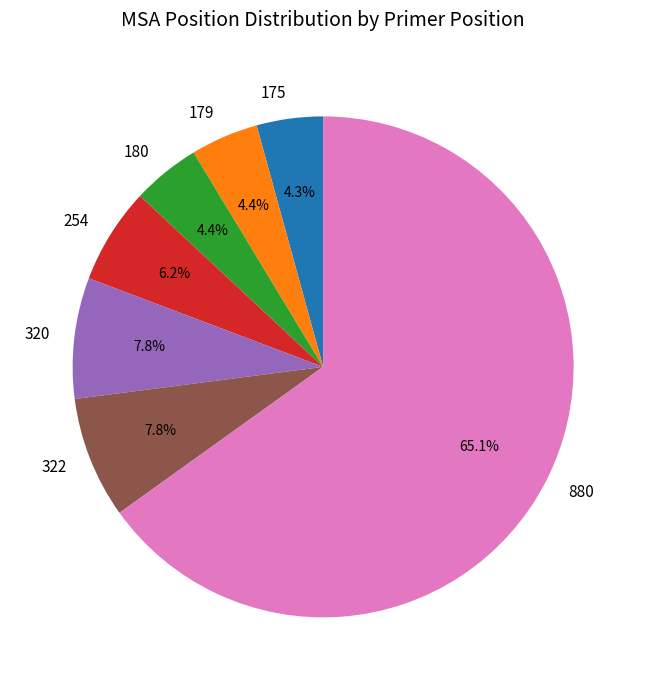

Which slice is the largest?

880